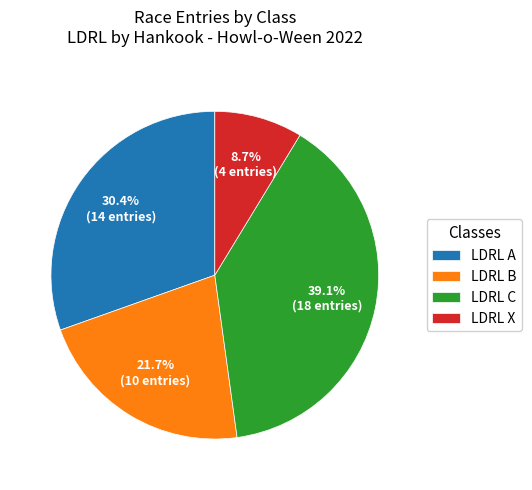

Combined, what portion of the pie is LDRL C and LDRL A?

69.6%